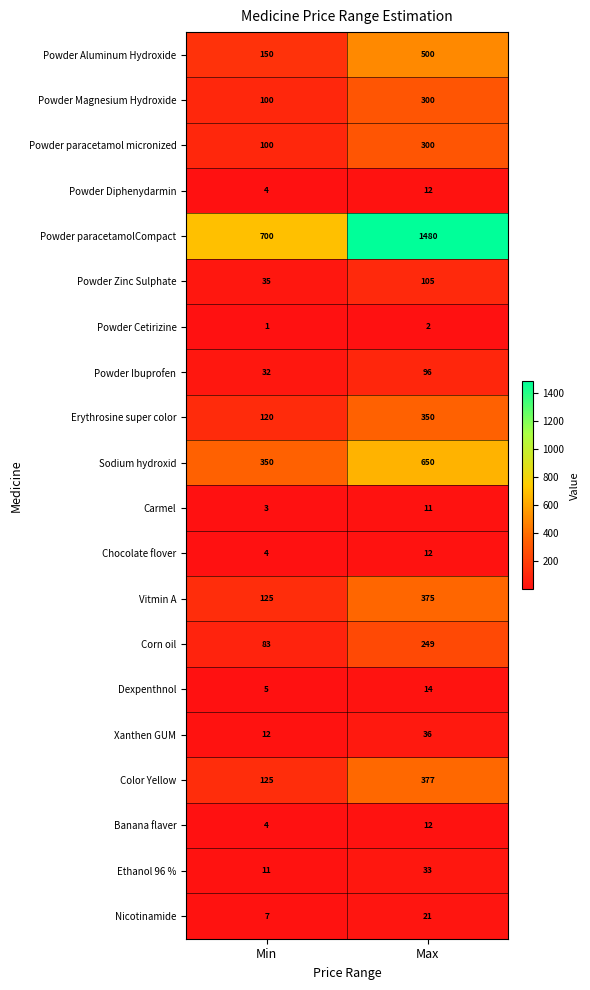

Which series has the widest spread of values?

Powder paracetamolCompact